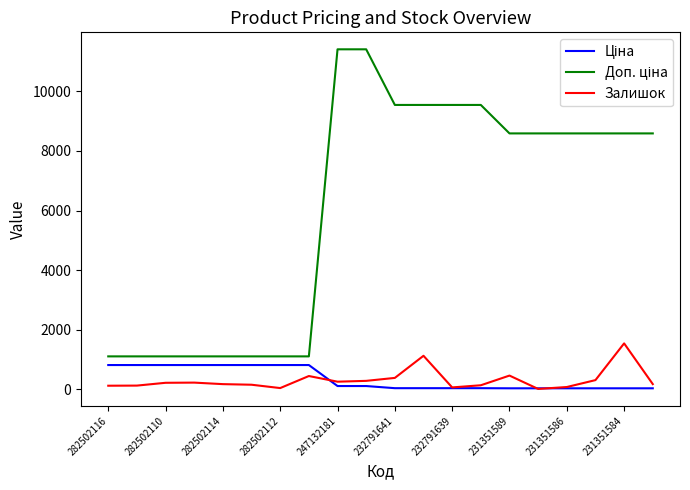

What is the maximum value shown in the chart?

11410.0